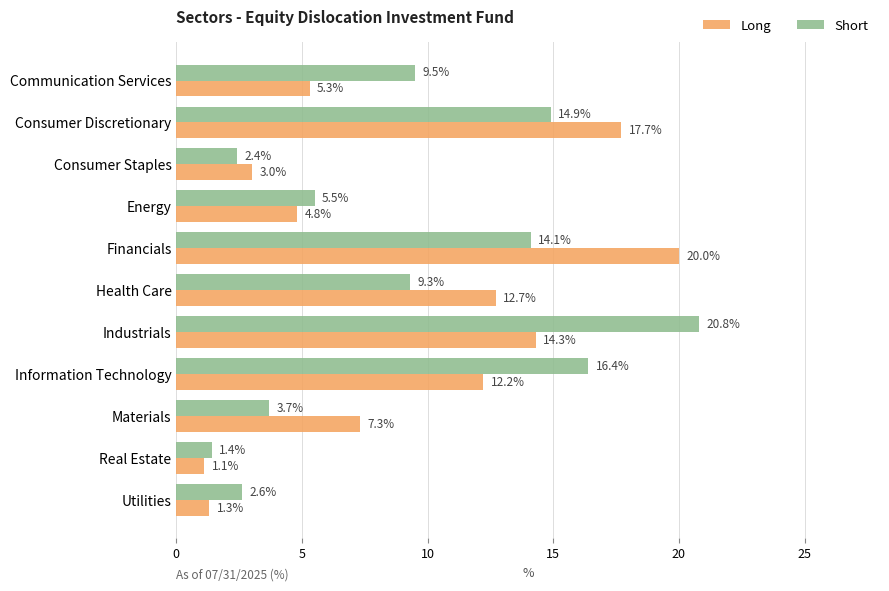

What is the sum of all Short values?

100.6